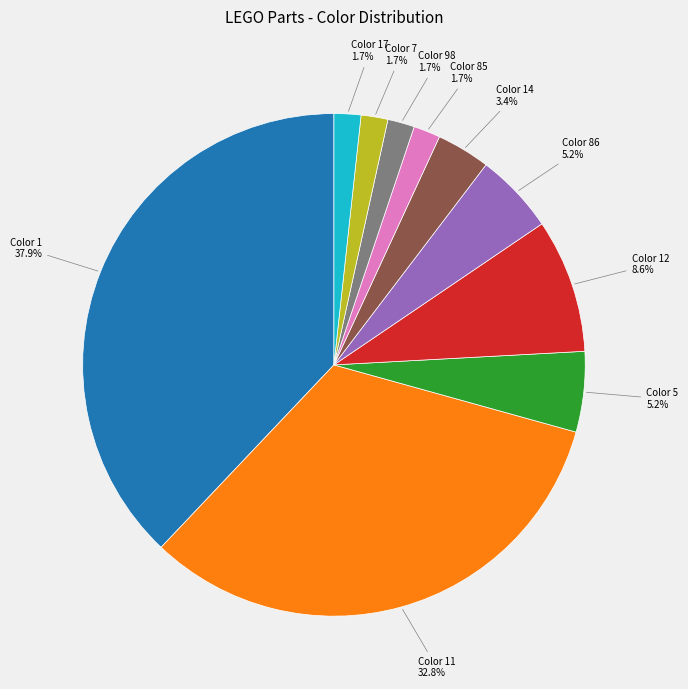

Is there a majority slice in this chart?

No